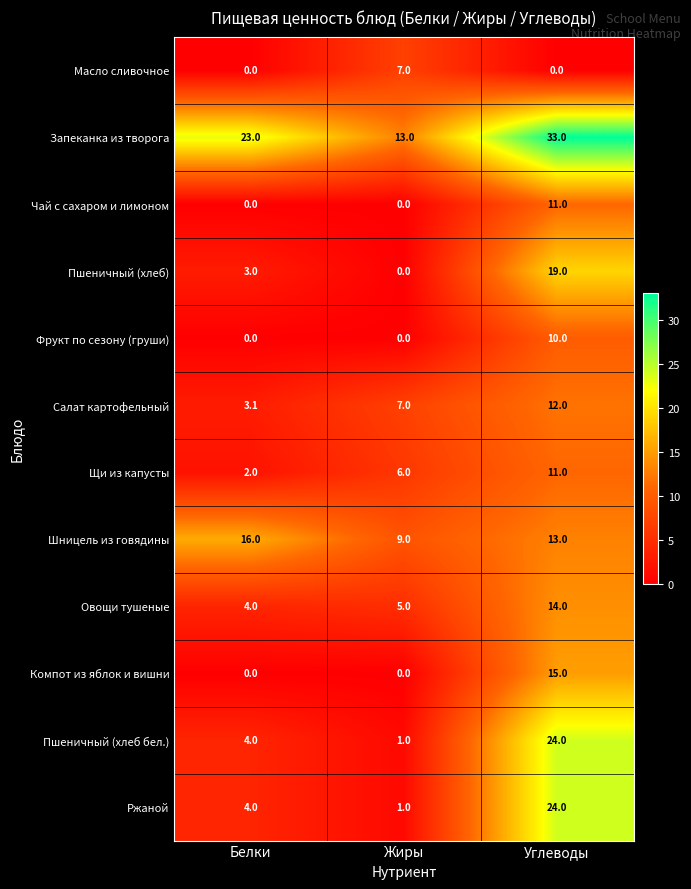

What is the spread (max minus min) of values at Углеводы?

33.0